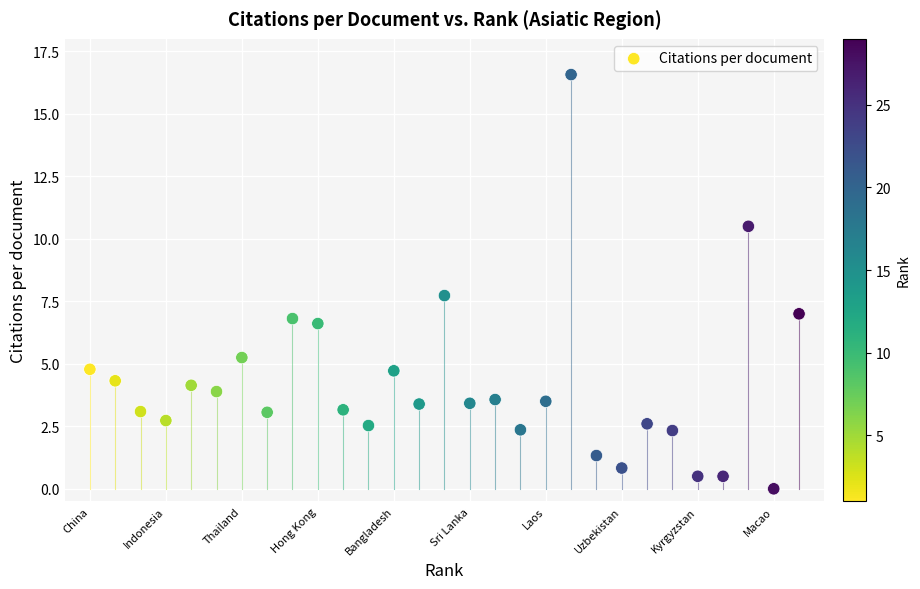

What Y value in the scatter plot is closest to 8?

7.7